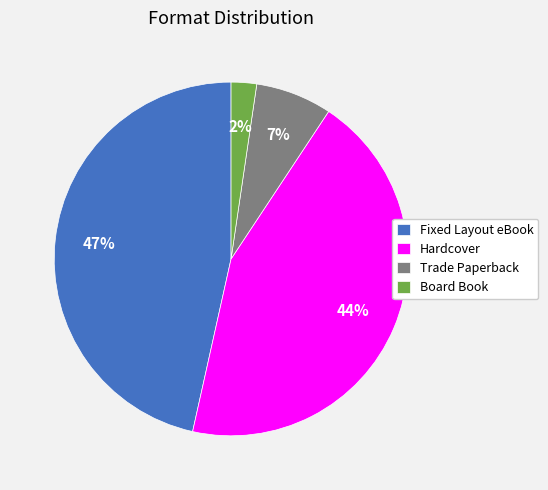

To the nearest percent, what percentage of the pie is Board Book?

2%